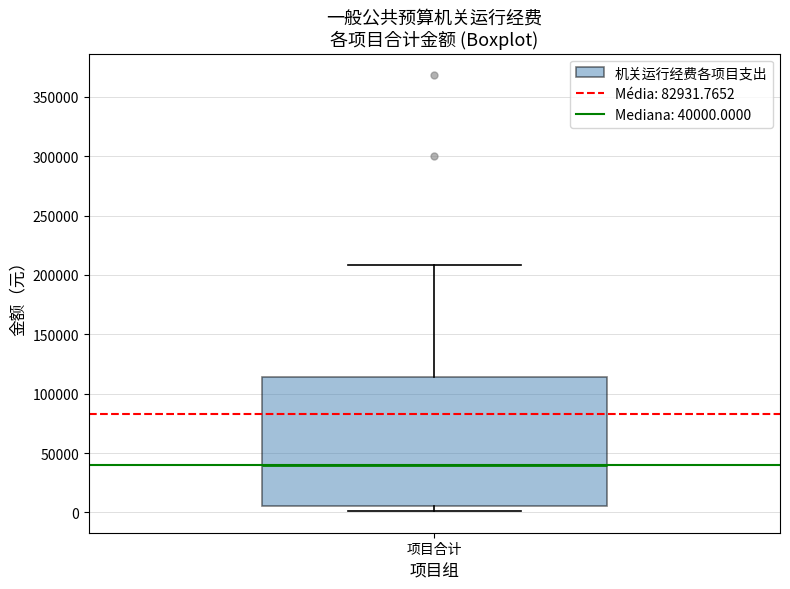

Transcribe this box plot: give where the median line is, the range the box spans, and where the two whiskers end, as read against the y-axis. The values are not printed on the chart, so give them approximately, as read against the axis.

median 40000, box 5000 to 115000, whiskers 0 to 210000